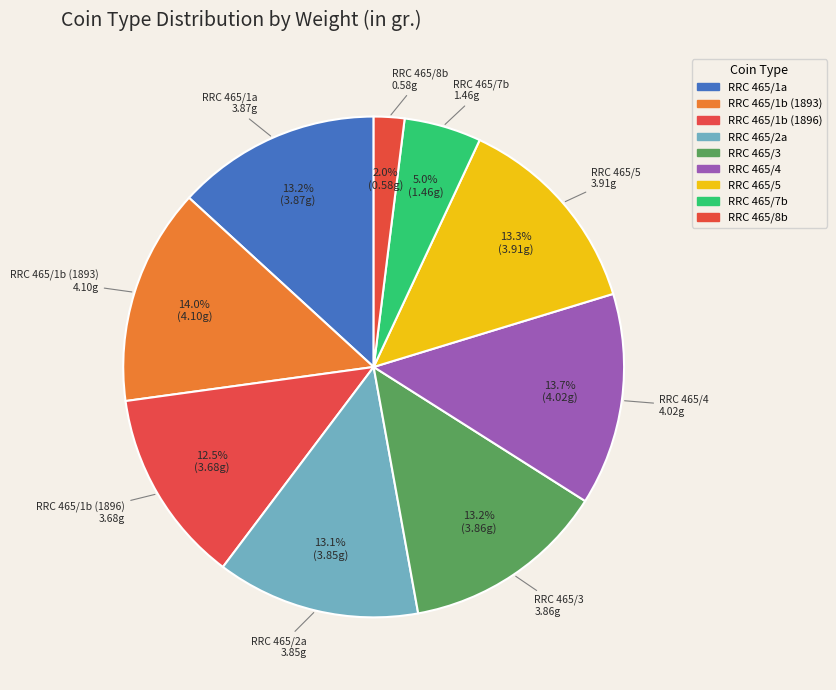

Which slice is the smallest?

RRC 465/8b